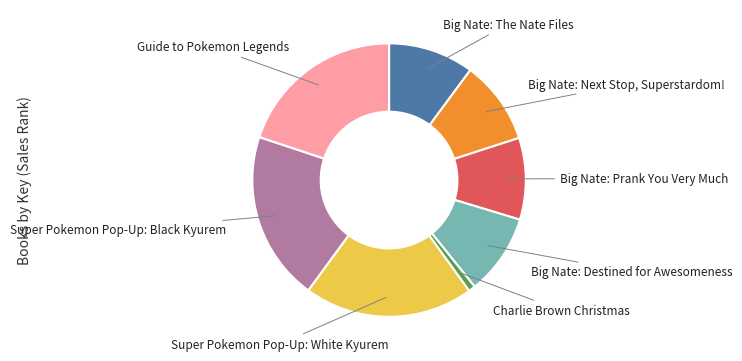

Does any single category account for the majority?

No